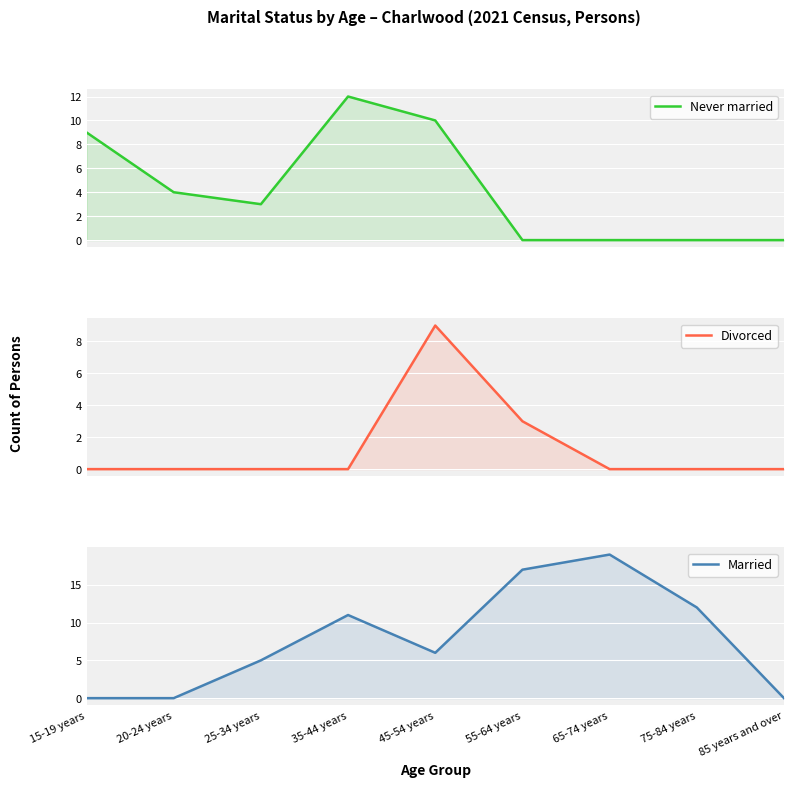

Which has a higher value, 75-84 years or 20-24 years?

20-24 years